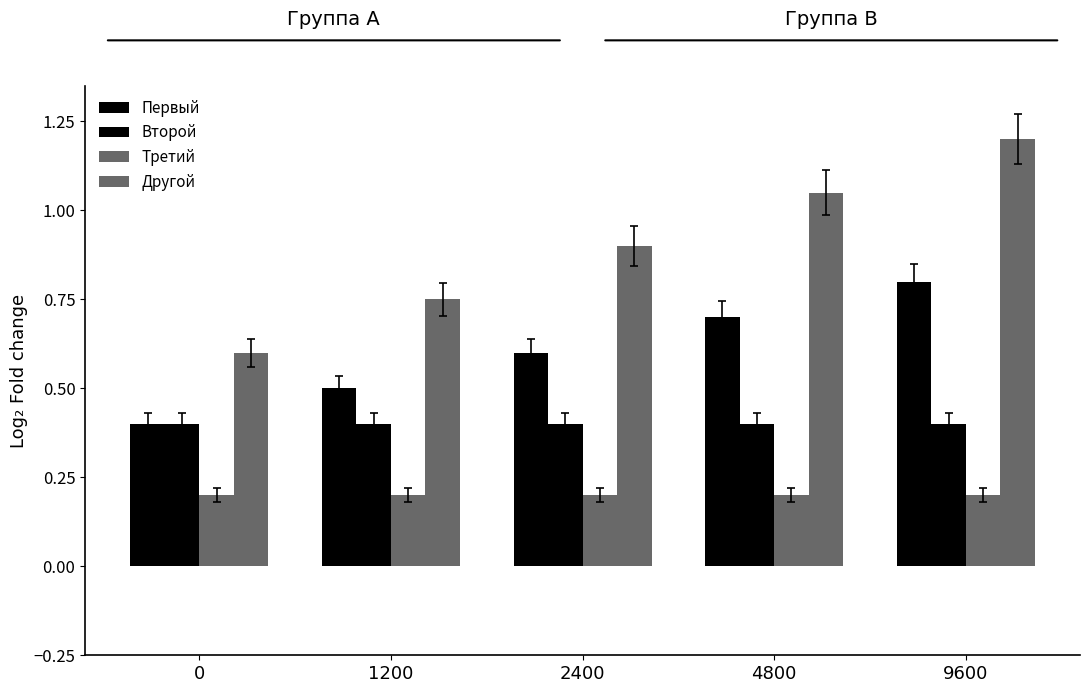

How many bars are there in each group?

4